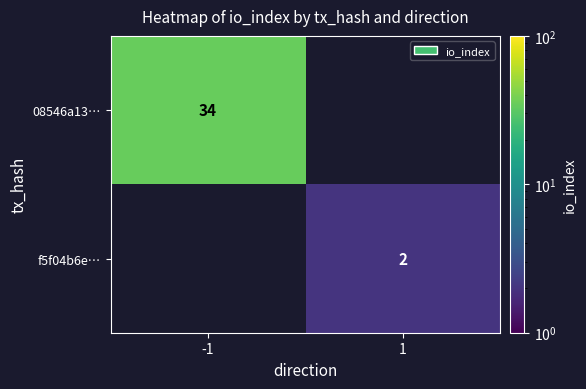

Is it true that f5f04b6e… equals 2 at 1?

True